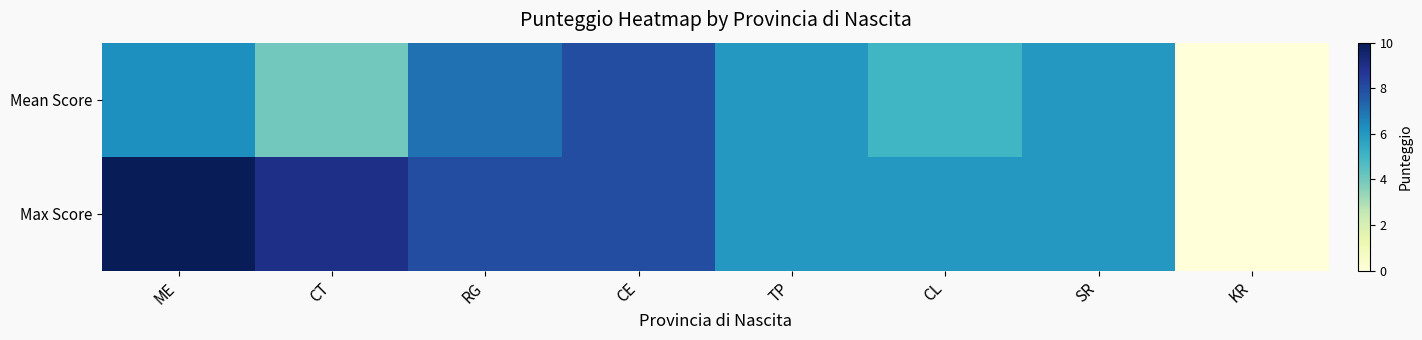

At which category is the sum across all series the highest?

ME